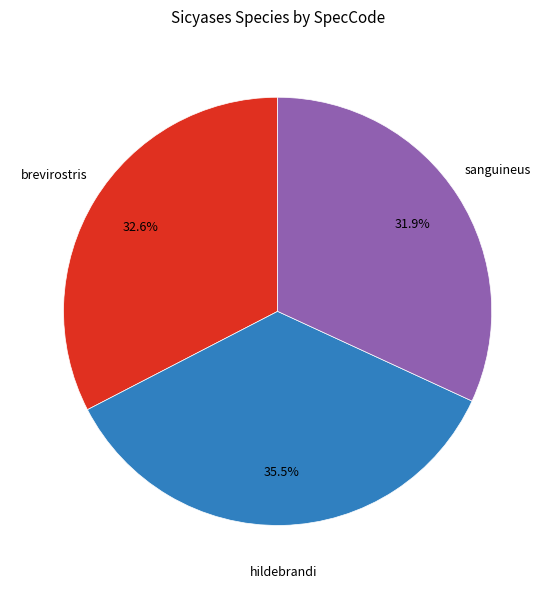

Between brevirostris and sanguineus, which is larger?

brevirostris